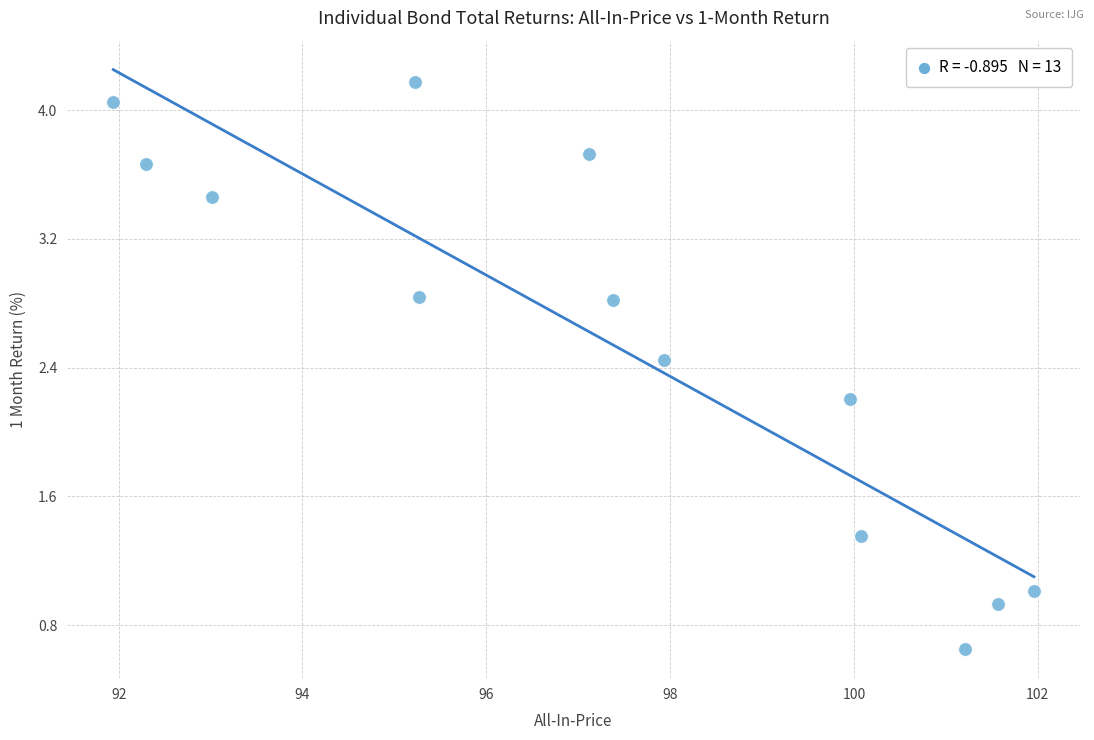

What Y value in the scatter plot is closest to 2?

2.2